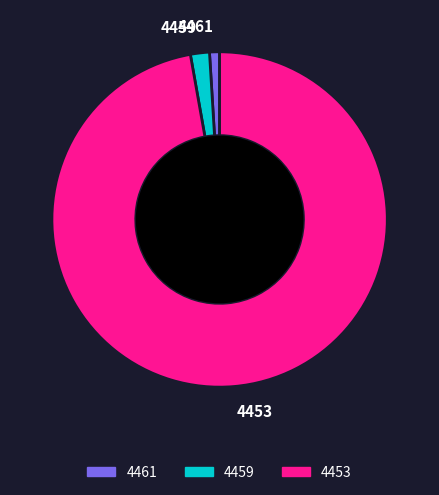

What is the largest slice in the pie chart?

4453